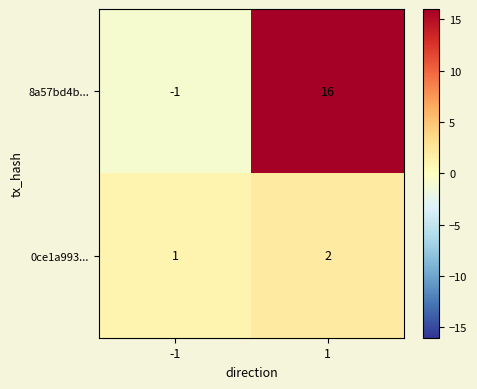

The 8a57bd4b... series shows 16 at 1. True or false?

True